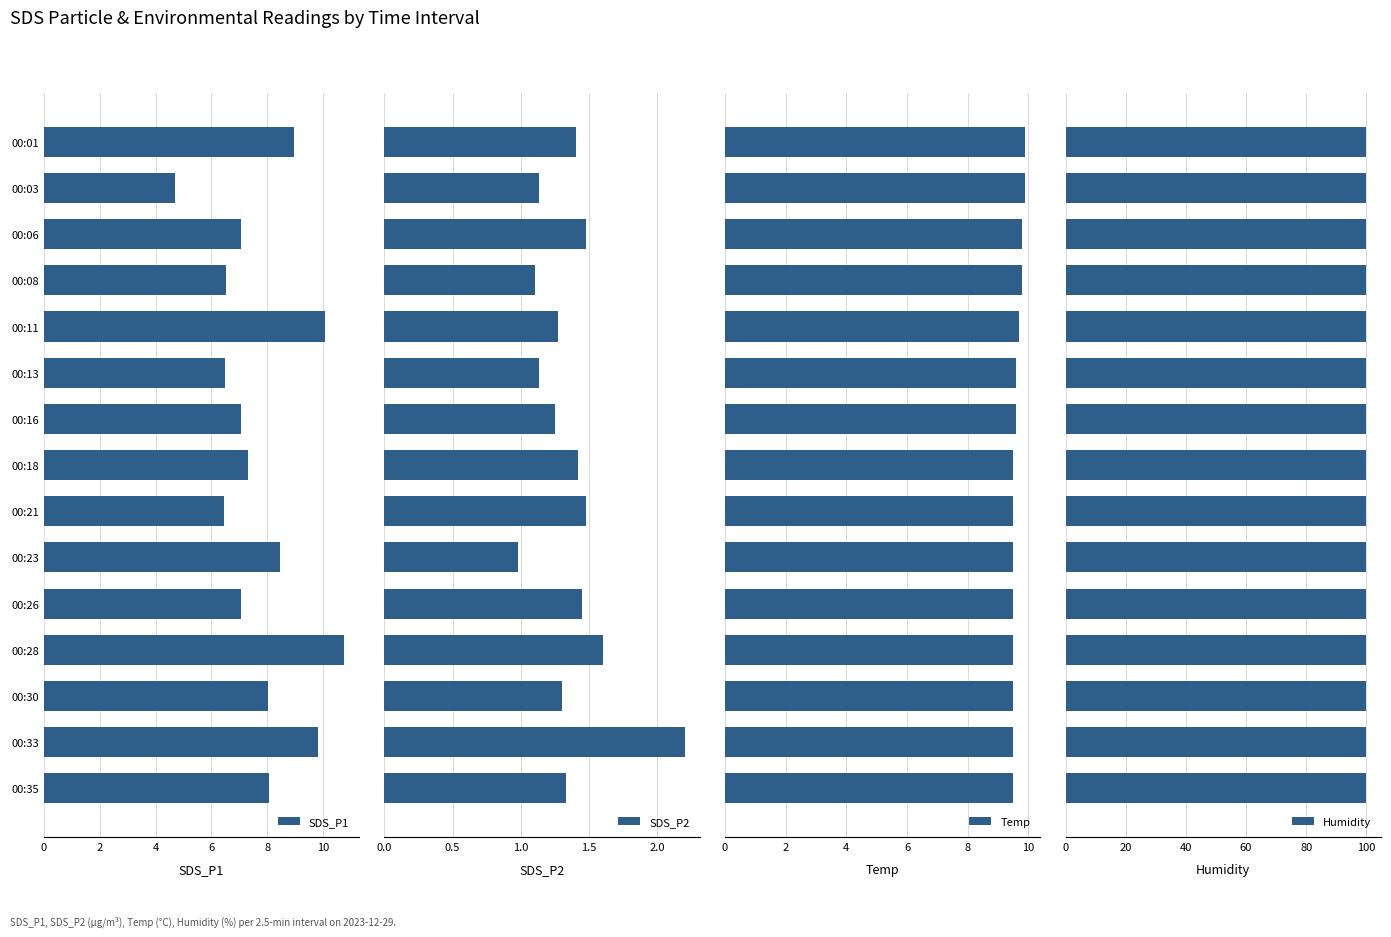

How many Temp values are between 9 and 10?

15